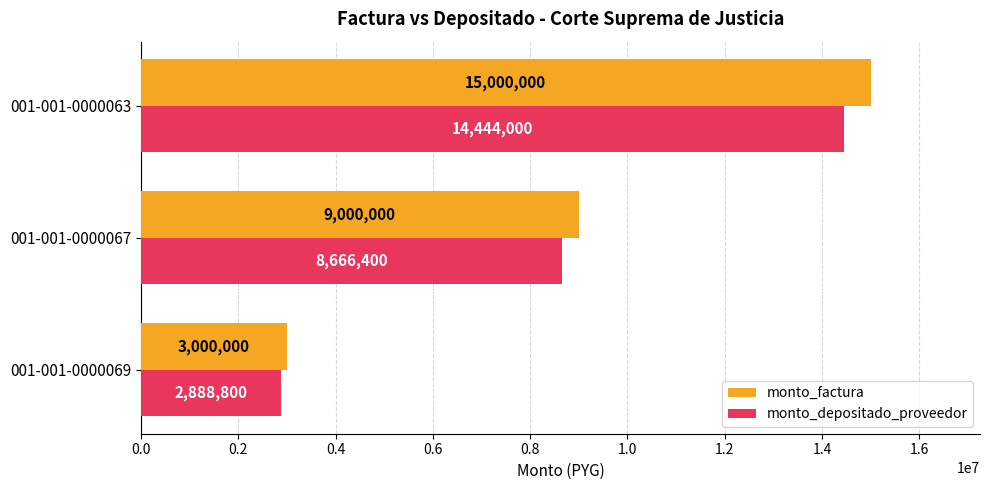

How many categories are shown in the chart?

3